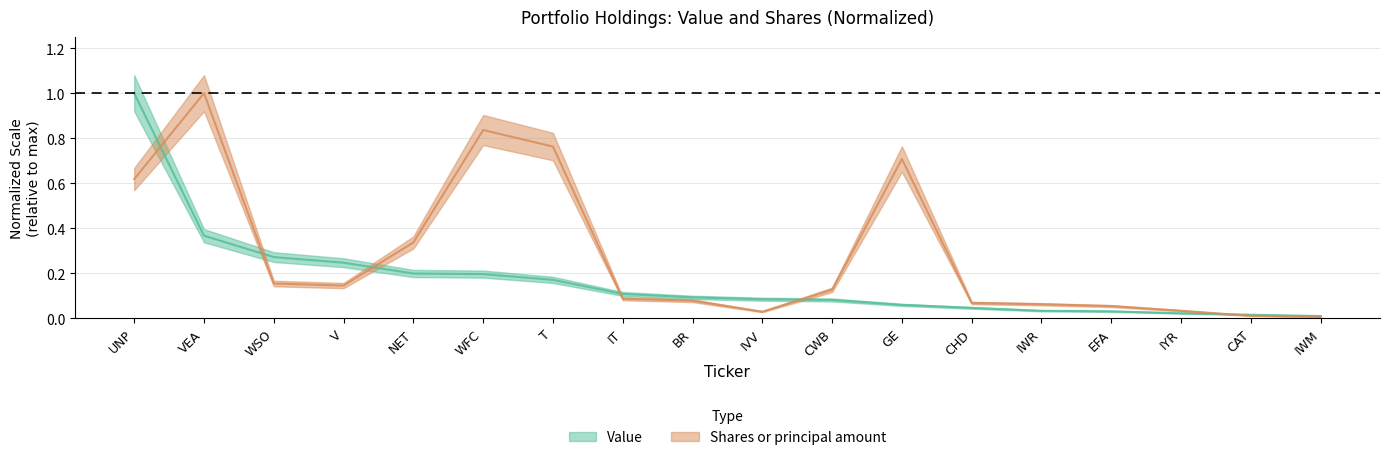

Which has a higher value, IT or EFA?

IT